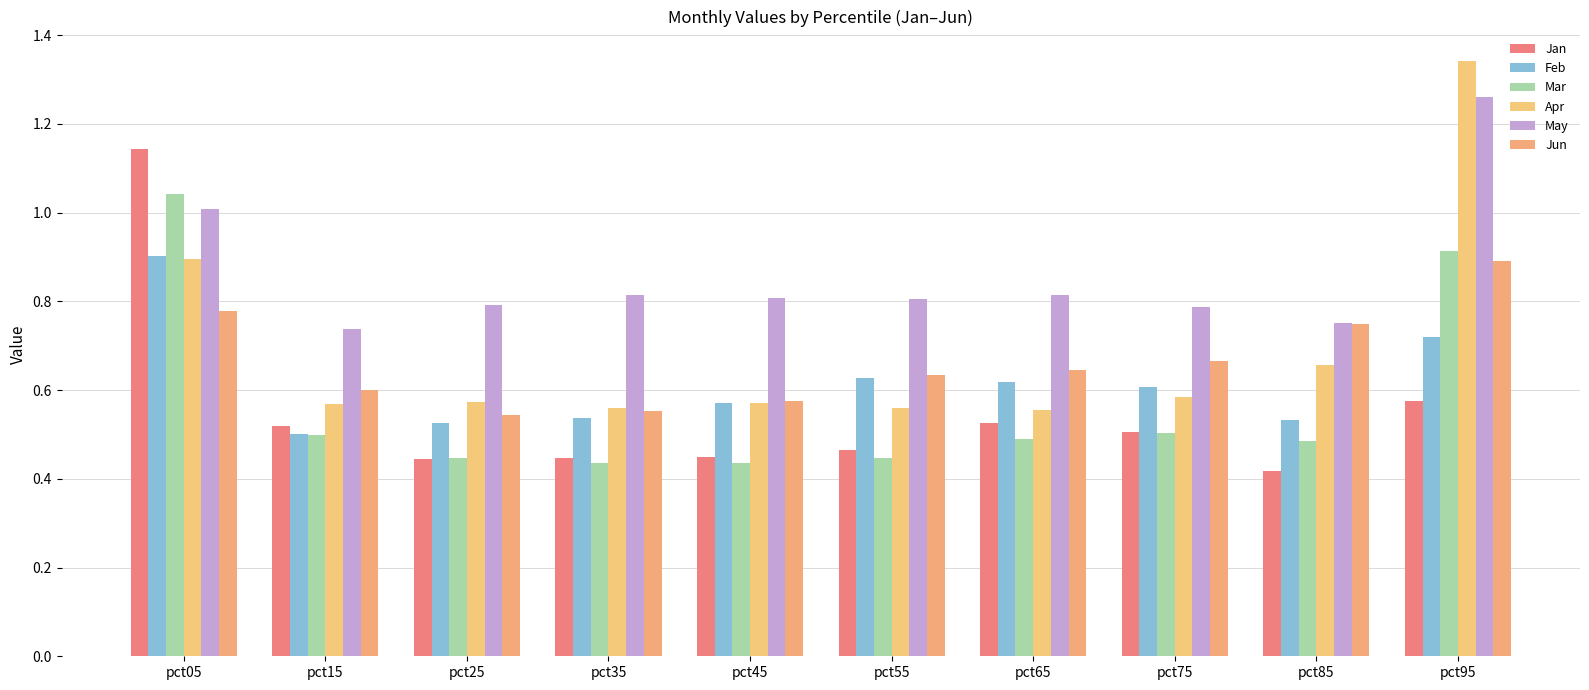

How many bars are there in each group?

6